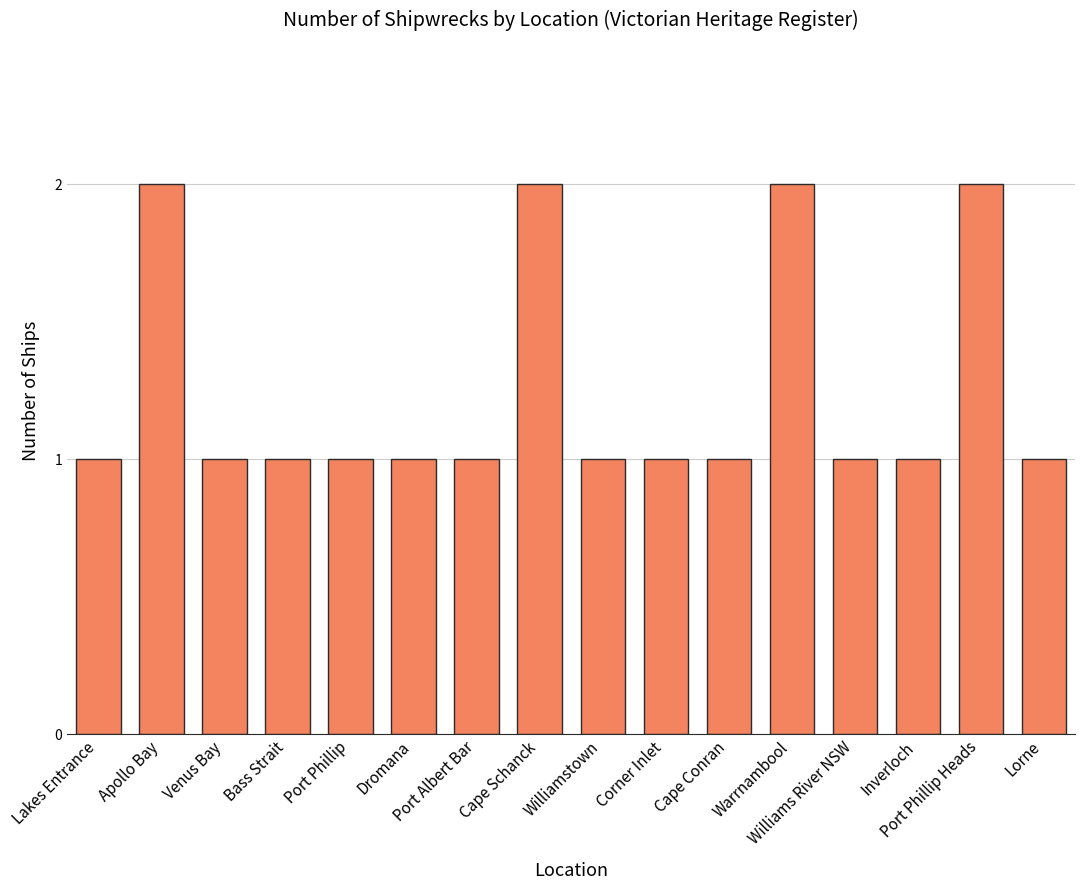

Does the chart contain stacked bars?

No